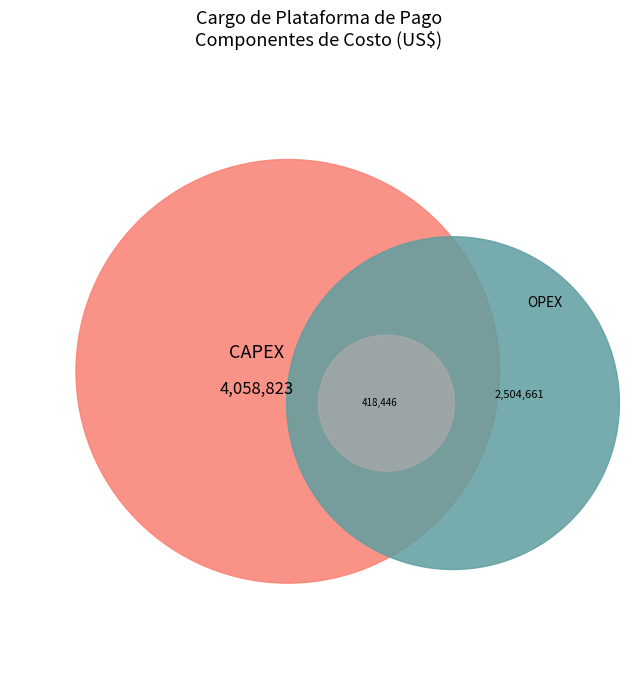

What percentage is NOT represented by CAPEX?

41.9%